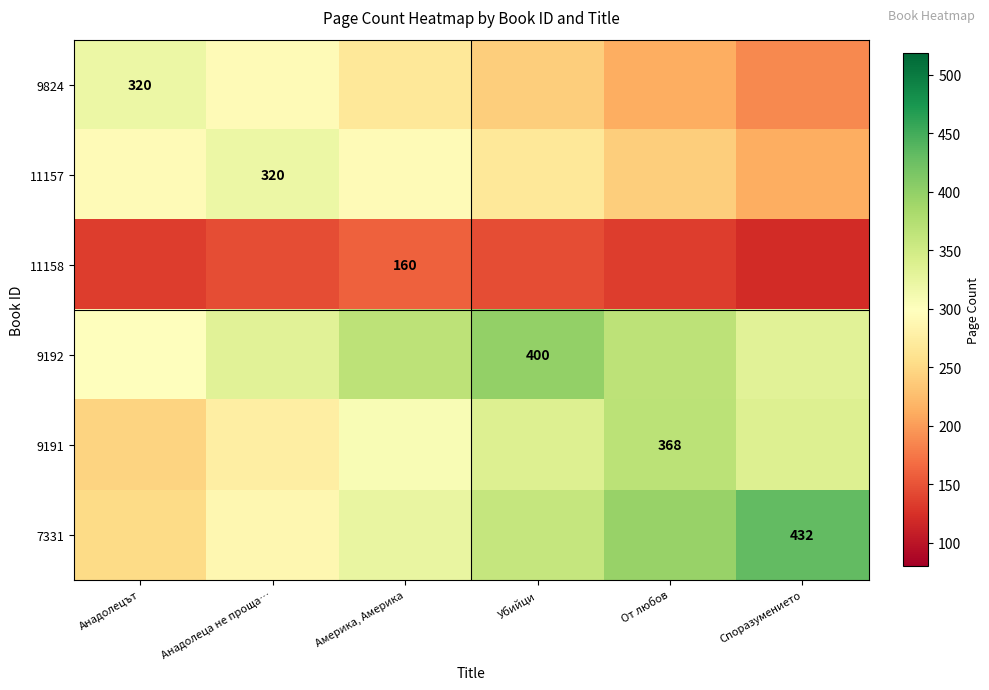

Read the 9191 value at Анадолеца не проща….

276.0